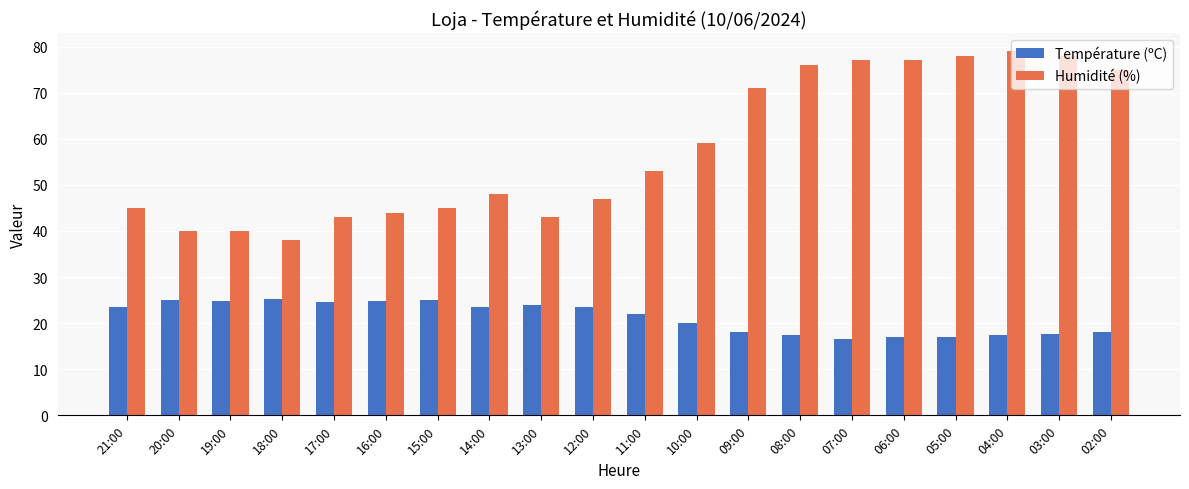

What is the difference between the Température (ºC) values at 04:00 and 13:00?

6.5